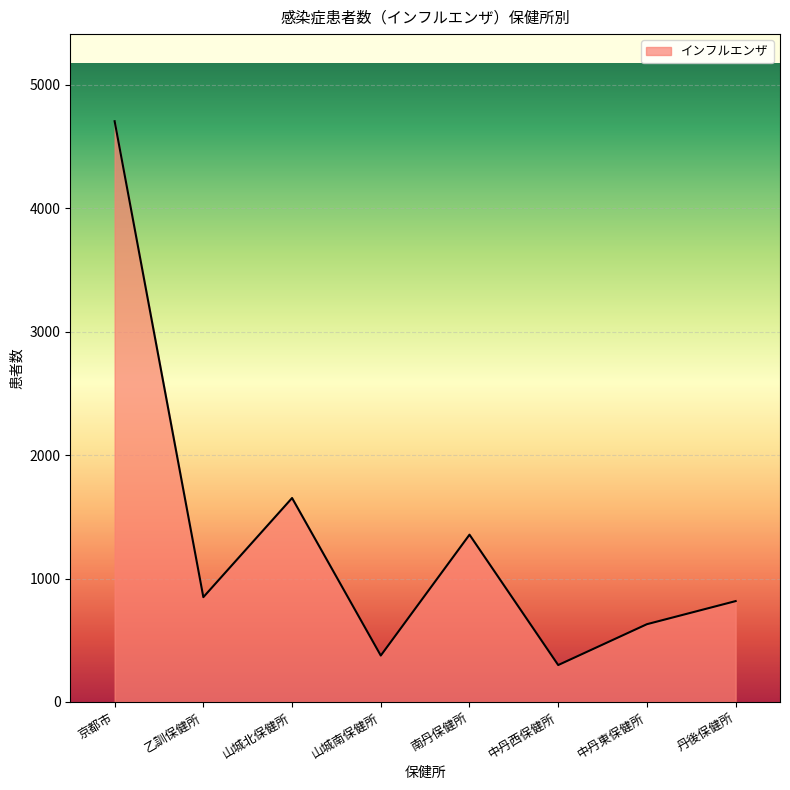

True or false: there are more than 2 points higher than both neighbors.

False